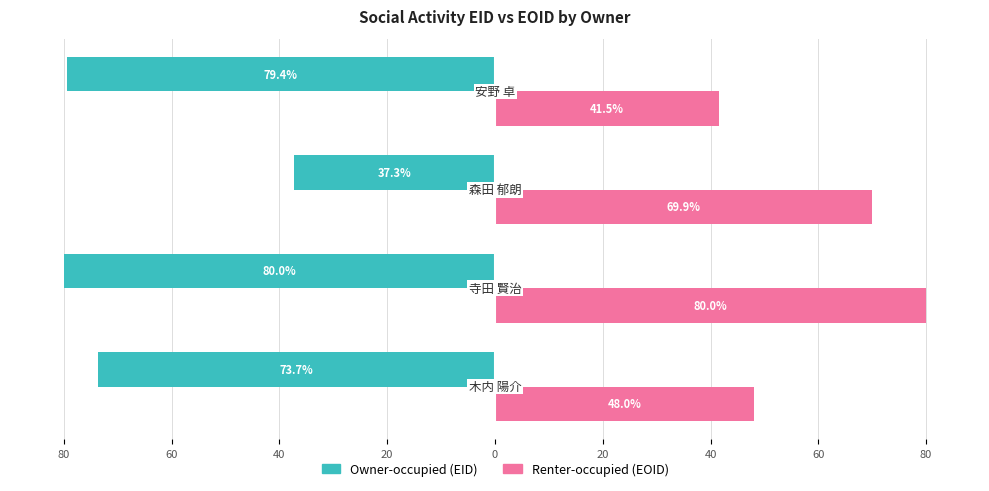

What are all the series names shown in the legend?

Owner-occupied (EID), Renter-occupied (EOID)